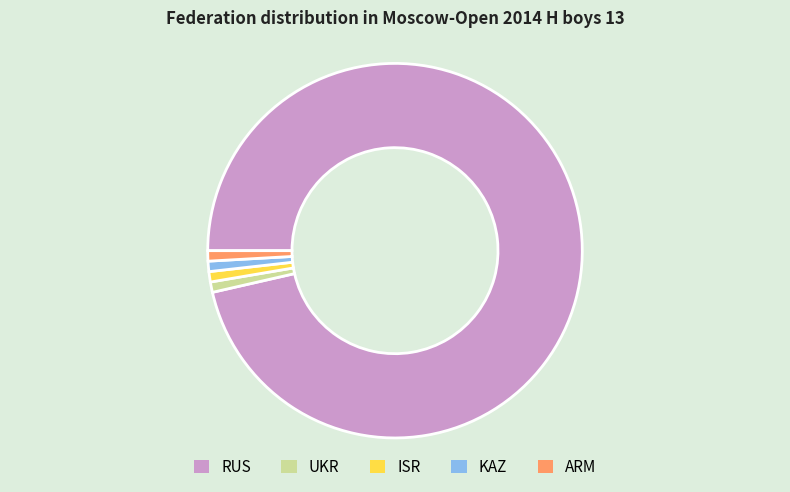

Does RUS account for over 50% of the chart?

Yes